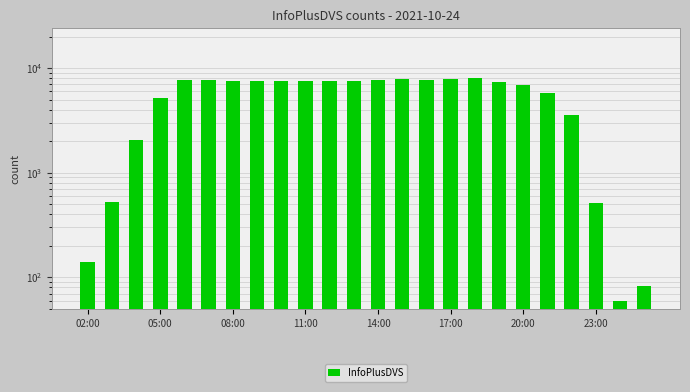

What is the smallest value displayed?

60